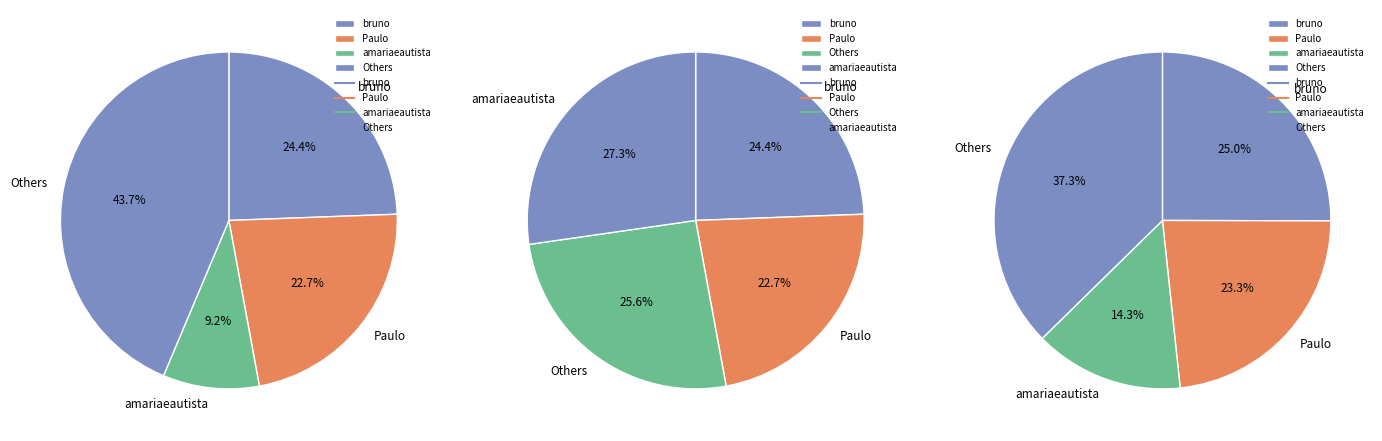

Does amariaeautista represent more than half of the total?

No